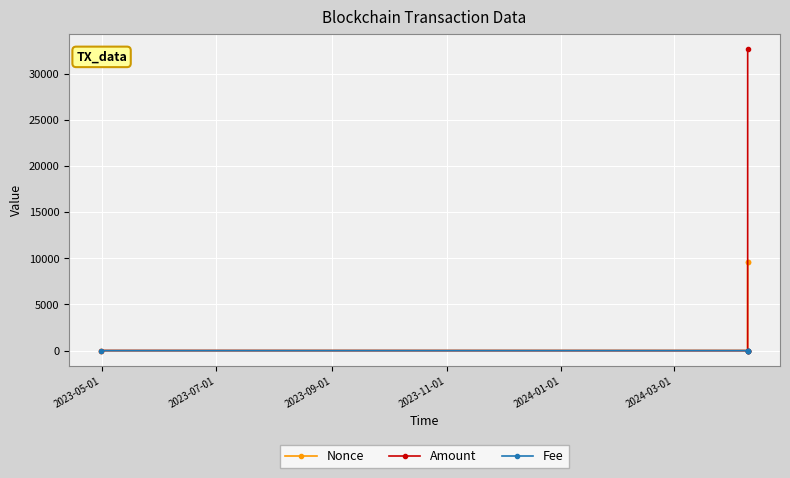

Is this an area chart (filled region under the line)?

No